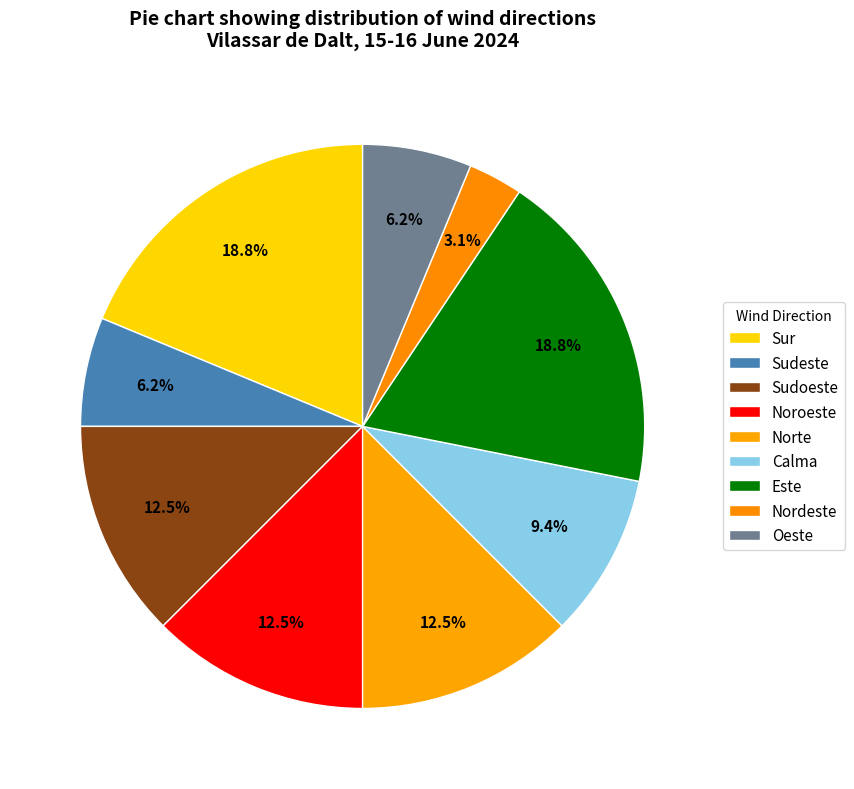

How many segments does this pie chart have?

9